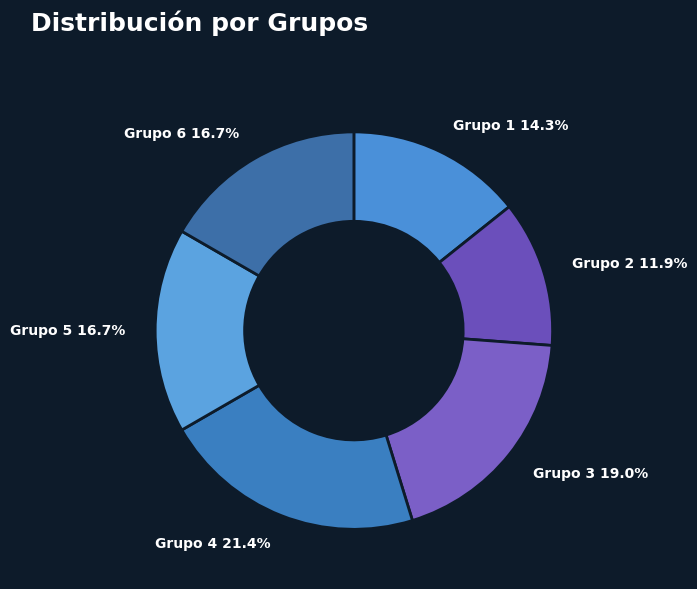

Which has a higher value, Grupo 2 or Grupo 5?

Grupo 5